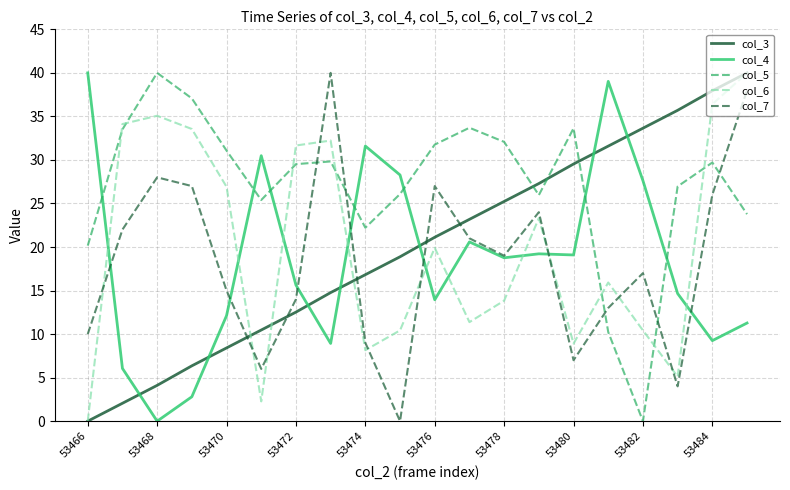

How many values in the col_6 series are below 19?

10